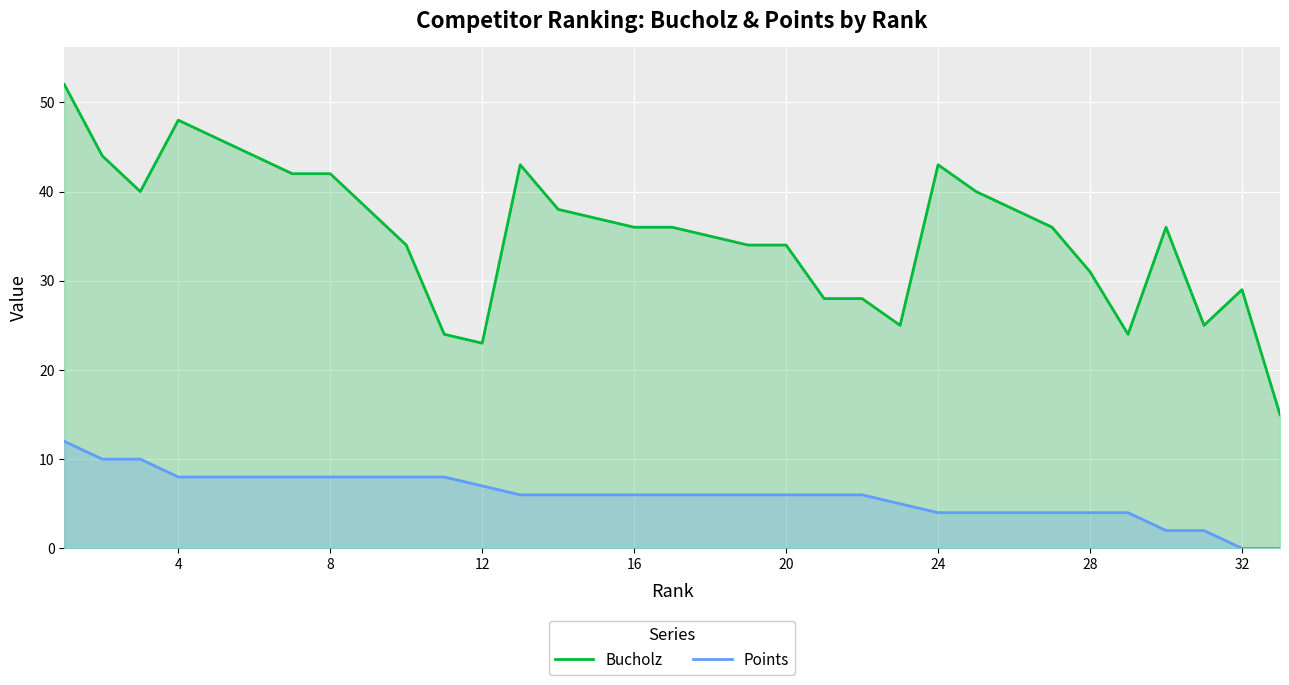

Between 4 and 12, which series saw the biggest shift?

Bucholz